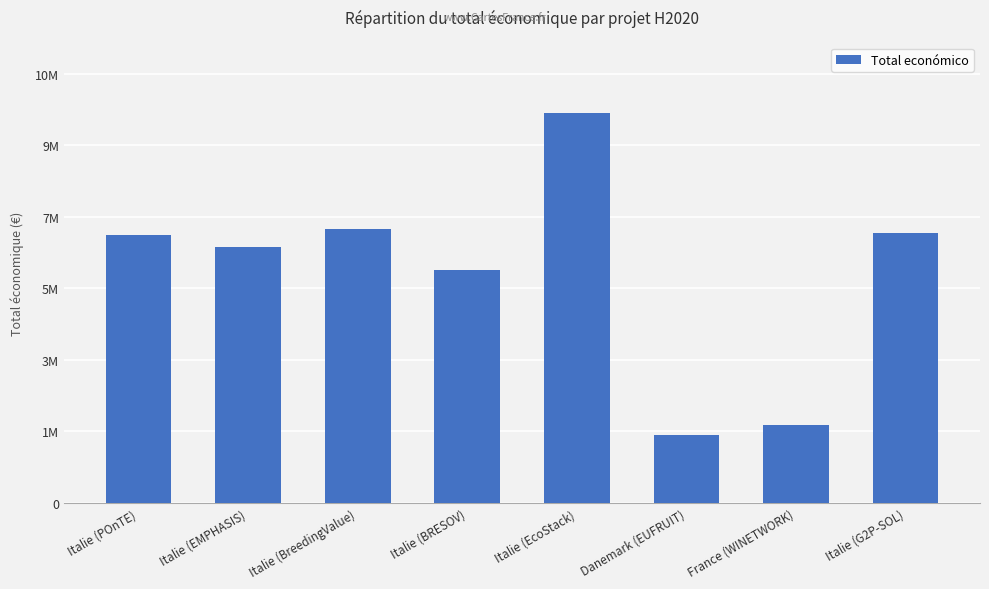

How many data points does each series have?

8